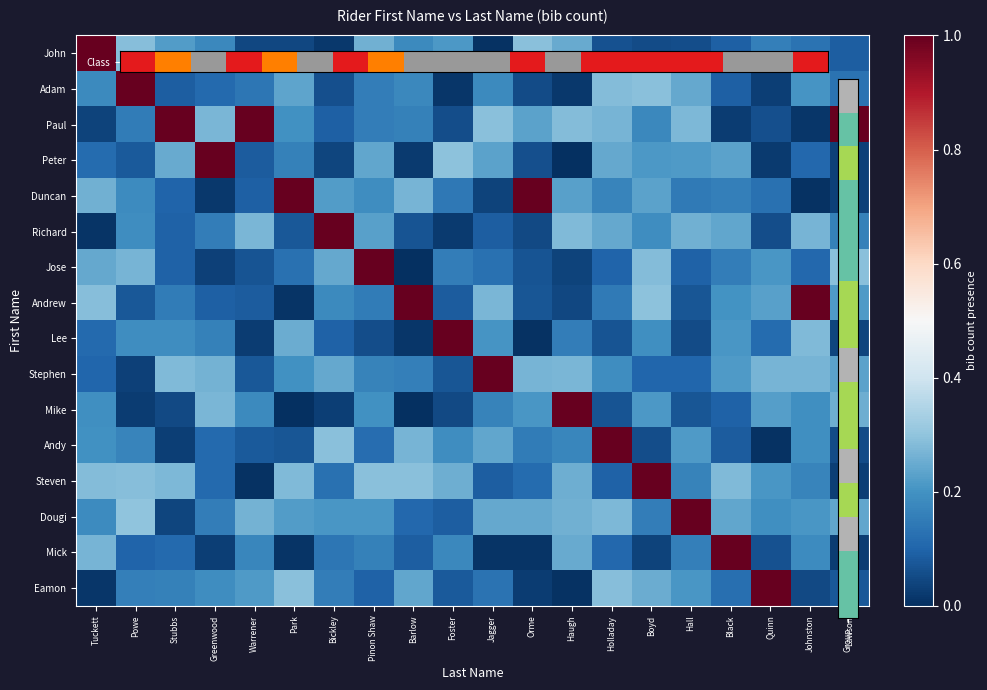

What is the total value across all series at Greenwood?

3.1